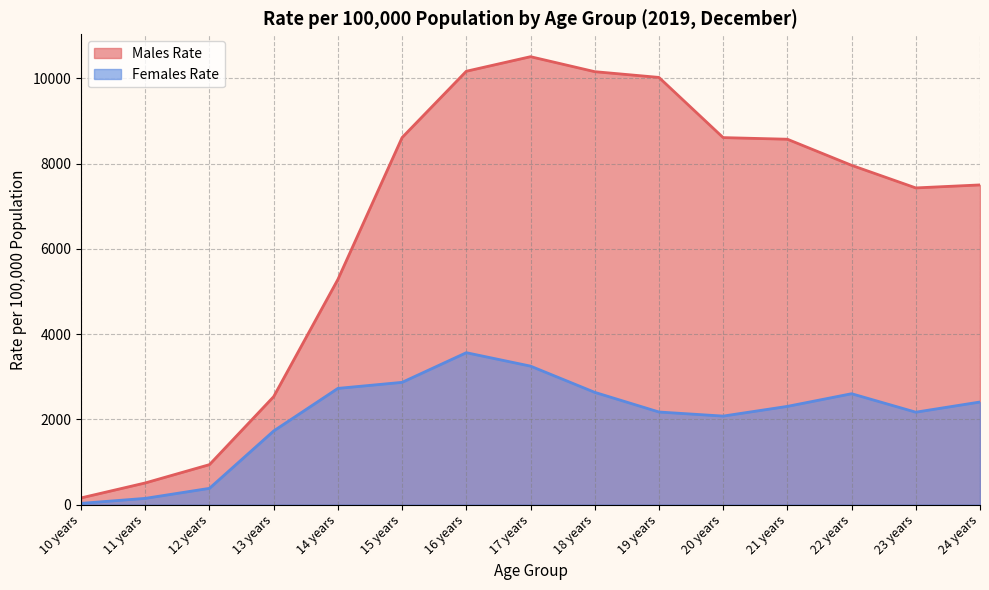

Which series changed the most between 11 years and 22 years?

Males Rate